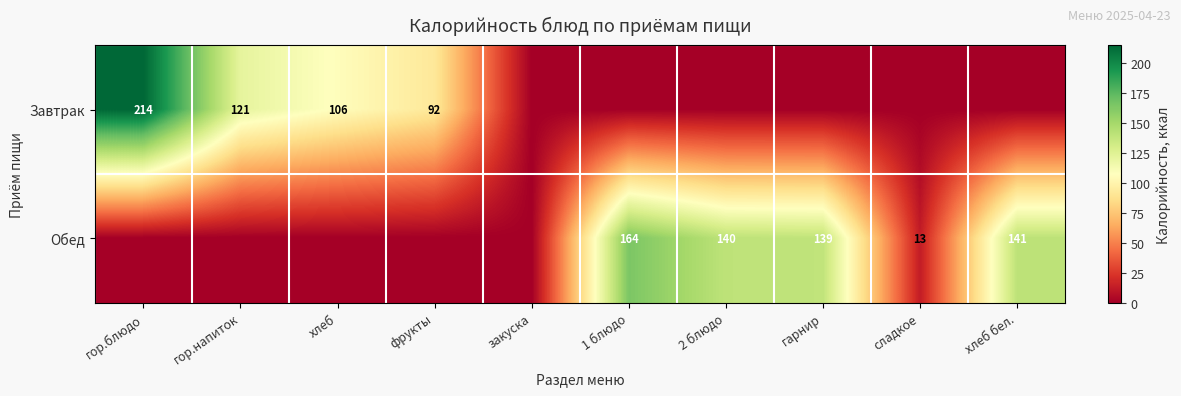

Is it true that Обед equals 139 at гарнир?

True